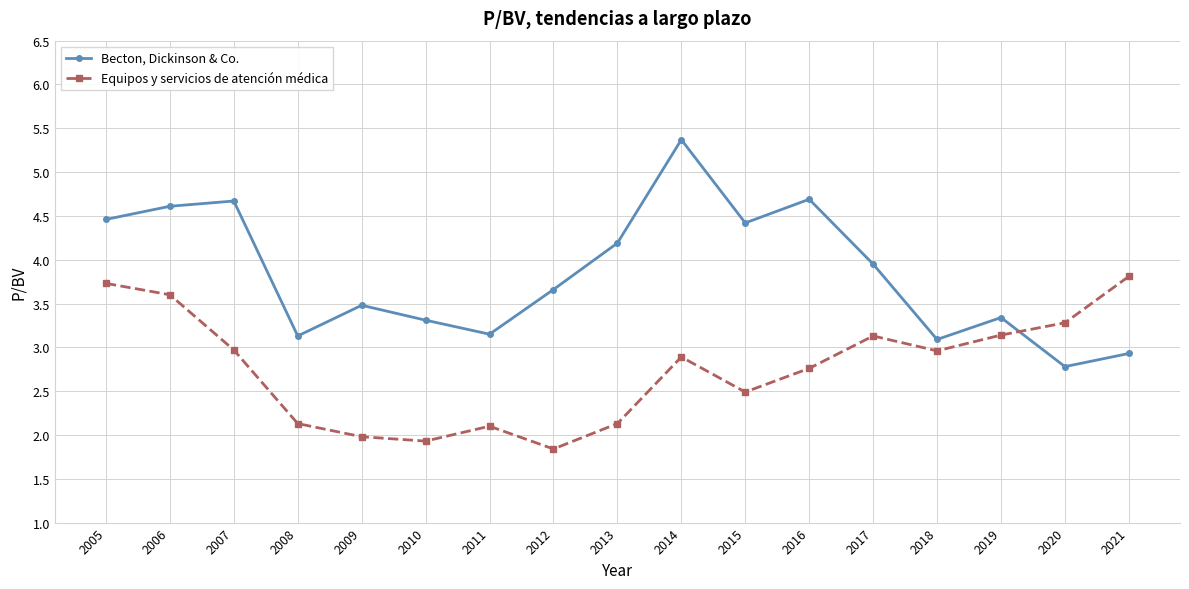

Count the number of categories in the chart.

17